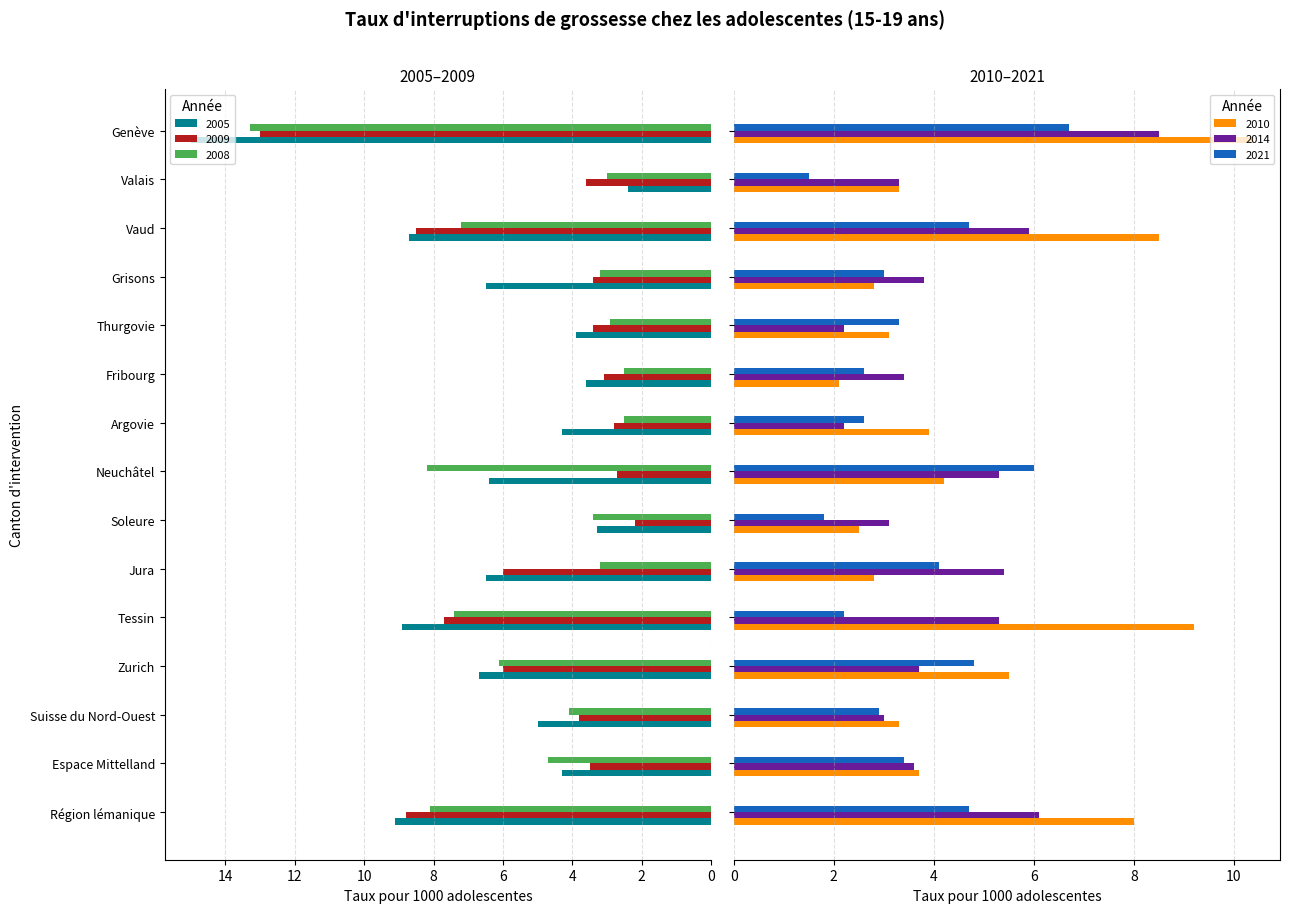

Reading left to right, what are all the values shown in this chart?

2005: Région lémanique=9.1	Espace Mittelland=4.3	Suisse du Nord-Ouest=5.0	Zurich=6.7	Tessin=8.9	Jura=6.5	Soleure=3.3	Neuchâtel=6.4	Argovie=4.3	Fribourg=3.6	Thurgovie=3.9	Grisons=6.5	Vaud=8.7	Valais=2.4	Genève=15.0
2008: Région lémanique=8.1	Espace Mittelland=4.7	Suisse du Nord-Ouest=4.1	Zurich=6.1	Tessin=7.4	Jura=3.2	Soleure=3.4	Neuchâtel=8.2	Argovie=2.5	Fribourg=2.5	Thurgovie=2.9	Grisons=3.2	Vaud=7.2	Valais=3.0	Genève=13.3
2010: Région lémanique=8.0	Espace Mittelland=3.7	Suisse du Nord-Ouest=3.3	Zurich=5.5	Tessin=9.2	Jura=2.8	Soleure=2.5	Neuchâtel=4.2	Argovie=3.9	Fribourg=2.1	Thurgovie=3.1	Grisons=2.8	Vaud=8.5	Valais=3.3	Genève=10.4
2009: Région lémanique=8.8	Espace Mittelland=3.5	Suisse du Nord-Ouest=3.8	Zurich=6.0	Tessin=7.7	Jura=6.0	Soleure=2.2	Neuchâtel=2.7	Argovie=2.8	Fribourg=3.1	Thurgovie=3.4	Grisons=3.4	Vaud=8.5	Valais=3.6	Genève=13.0
2021: Région lémanique=4.7	Espace Mittelland=3.4	Suisse du Nord-Ouest=2.9	Zurich=4.8	Tessin=2.2	Jura=4.1	Soleure=1.8	Neuchâtel=6.0	Argovie=2.6	Fribourg=2.6	Thurgovie=3.3	Grisons=3.0	Vaud=4.7	Valais=1.5	Genève=6.7
2014: Région lémanique=6.1	Espace Mittelland=3.6	Suisse du Nord-Ouest=3.0	Zurich=3.7	Tessin=5.3	Jura=5.4	Soleure=3.1	Neuchâtel=5.3	Argovie=2.2	Fribourg=3.4	Thurgovie=2.2	Grisons=3.8	Vaud=5.9	Valais=3.3	Genève=8.5